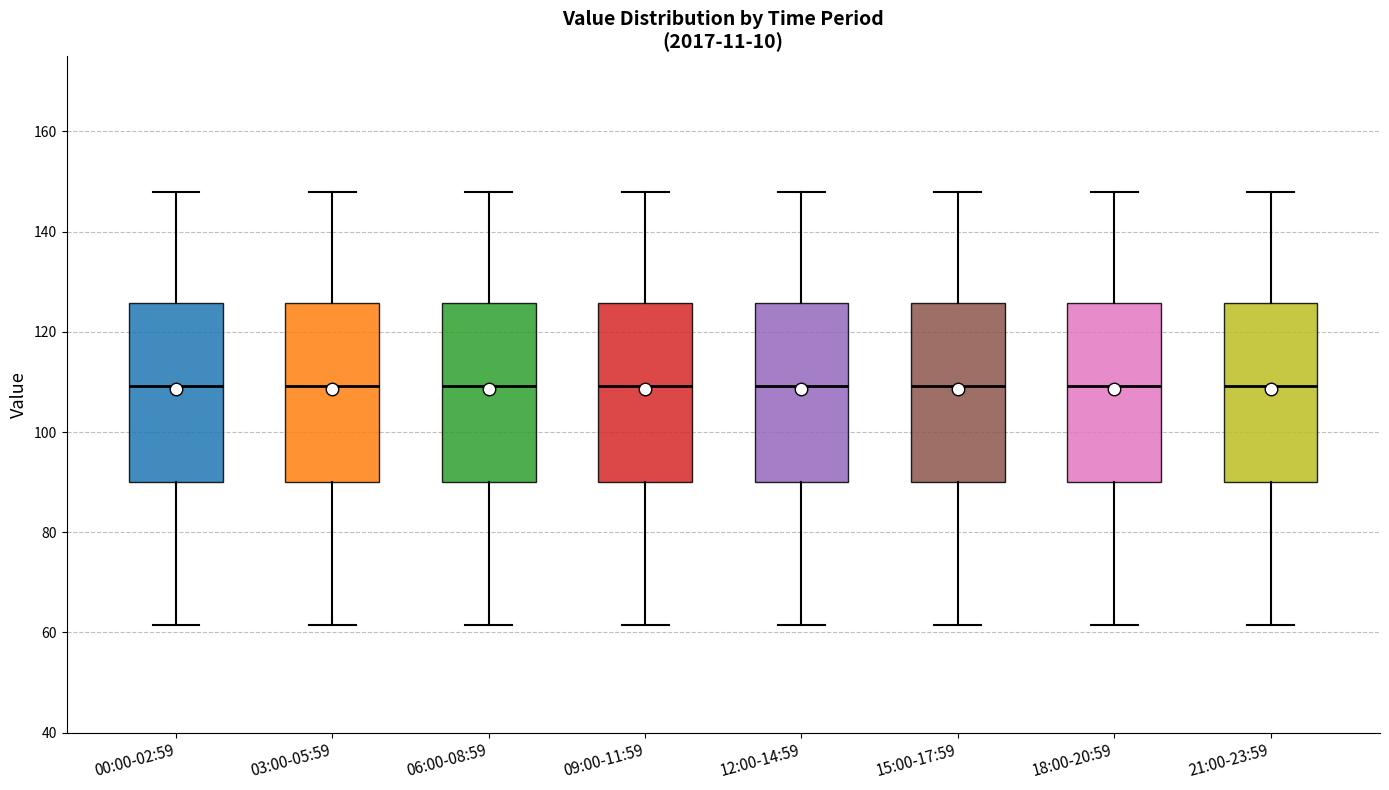

Reading left to right, transcribe this box plot: for each box, give where its median line is, the range the box spans, and where its two whiskers end, as read against the y-axis. The values are not printed on the chart, so give them approximately, as read against the axis.

00:00-02:59: median 110, box 90 to 126, whiskers 62 to 148
03:00-05:59: median 110, box 90 to 126, whiskers 62 to 148
06:00-08:59: median 110, box 90 to 126, whiskers 62 to 148
09:00-11:59: median 110, box 90 to 126, whiskers 62 to 148
12:00-14:59: median 110, box 90 to 126, whiskers 62 to 148
15:00-17:59: median 110, box 90 to 126, whiskers 62 to 148
18:00-20:59: median 110, box 90 to 126, whiskers 62 to 148
21:00-23:59: median 110, box 90 to 126, whiskers 62 to 148